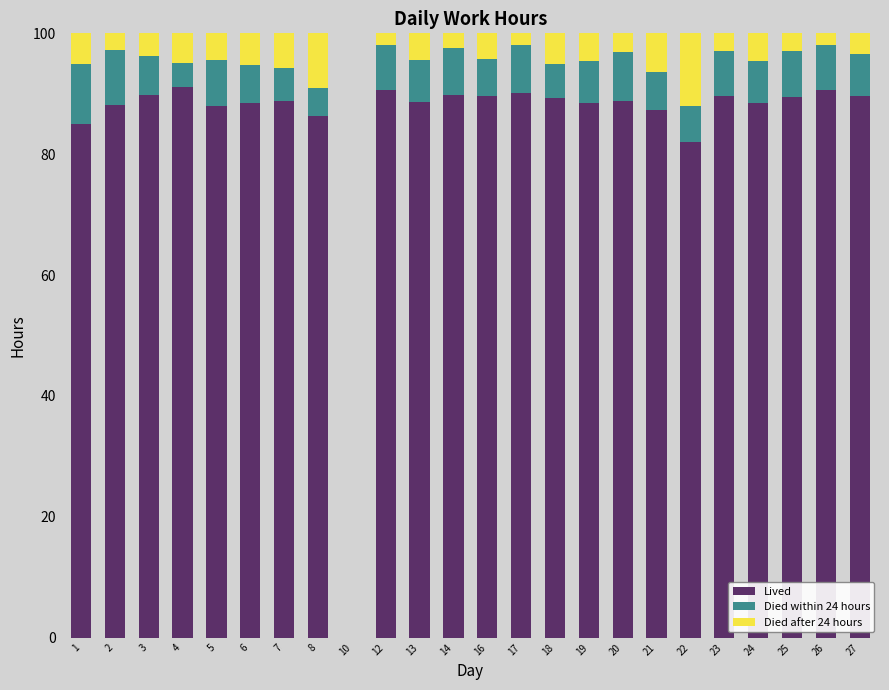

At which label is Lived closest to 45?

22